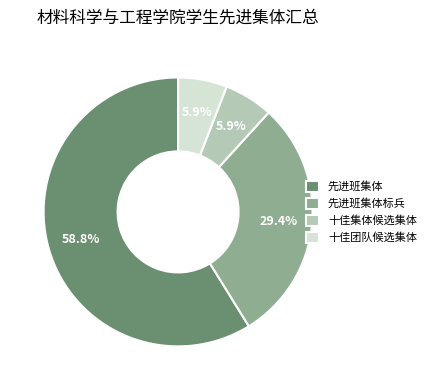

What percentage is NOT represented by 十佳团队候选集体?

94.1%